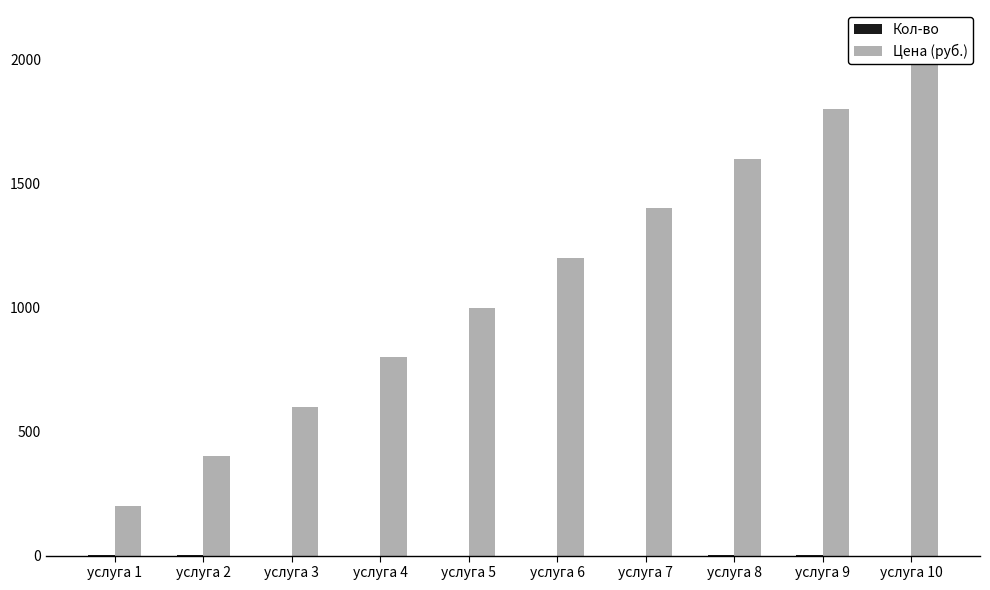

What is the difference between the Цена (руб.) values at услуга 2 and услуга 9?

1400